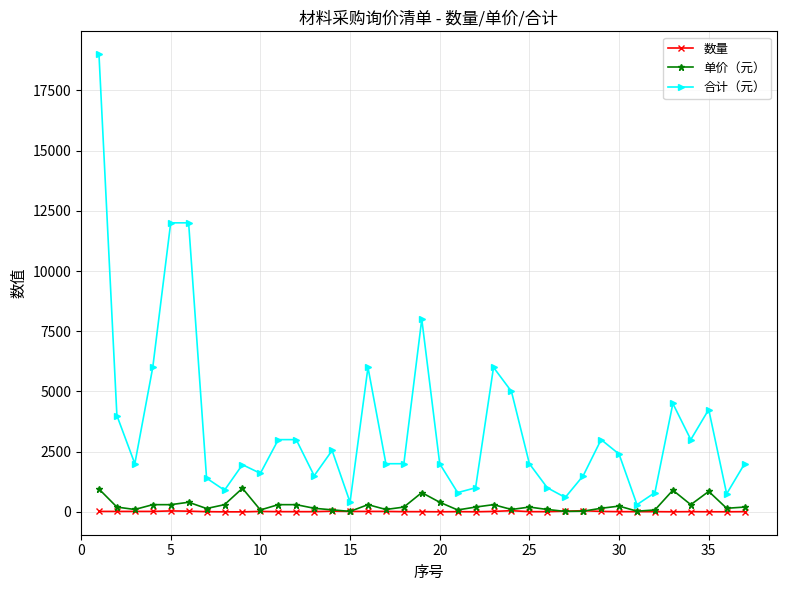

How many lines are shown in the chart?

3